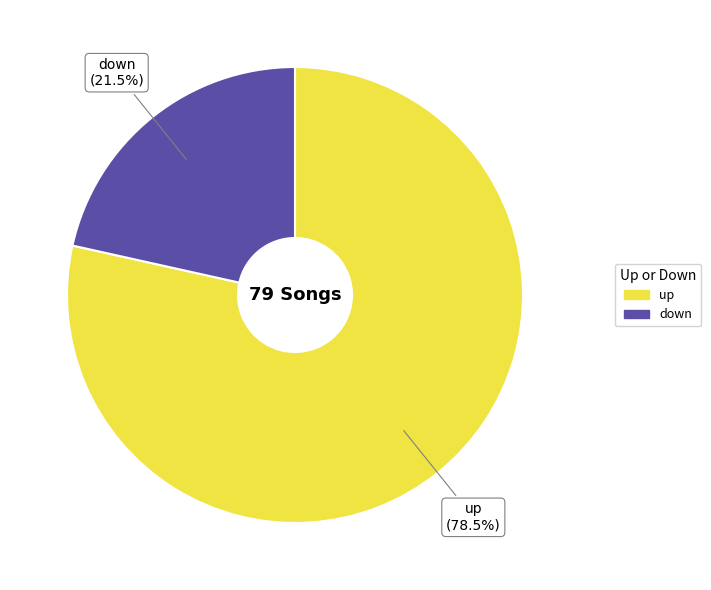

To the nearest percent, what is the average slice percentage?

50%